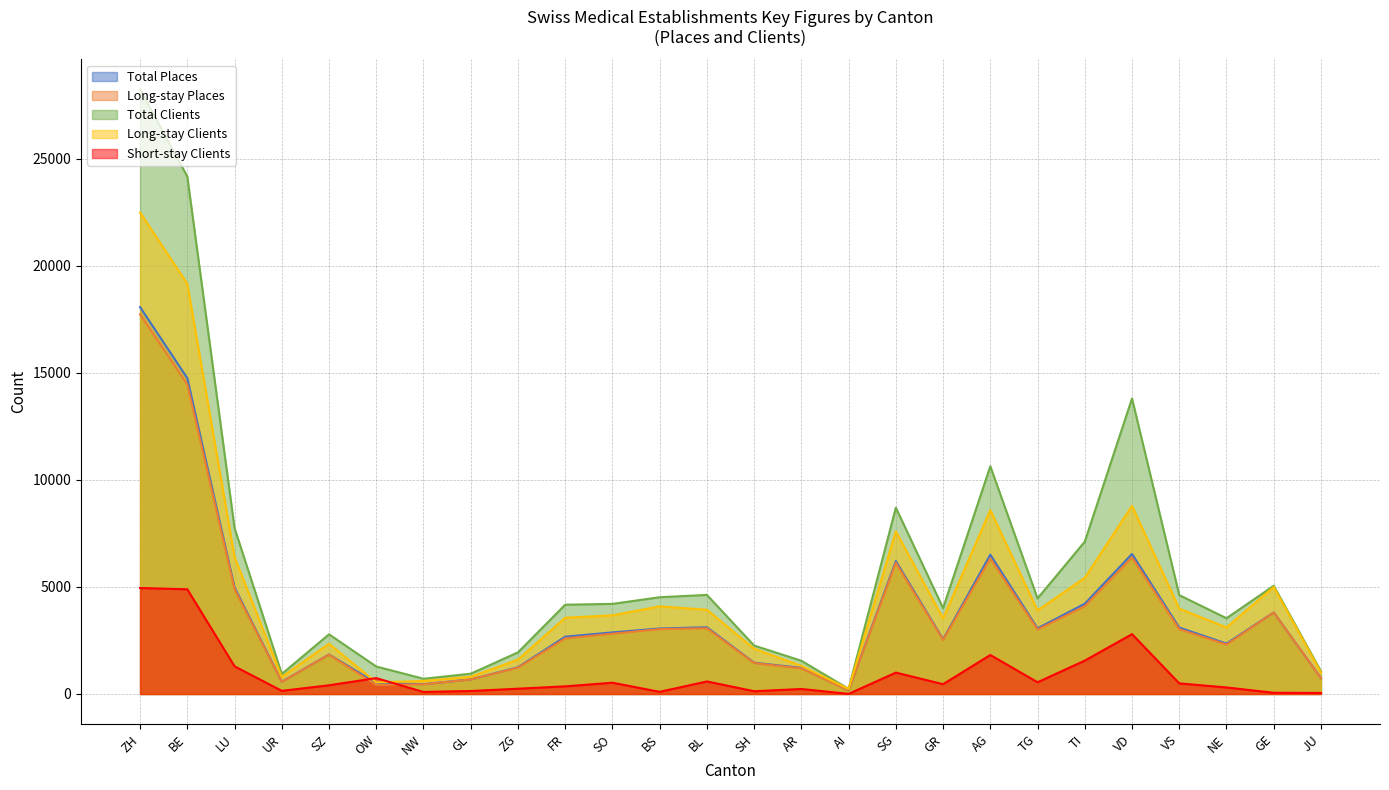

What is the value of the Total Places point at the 15th from the left?

1219